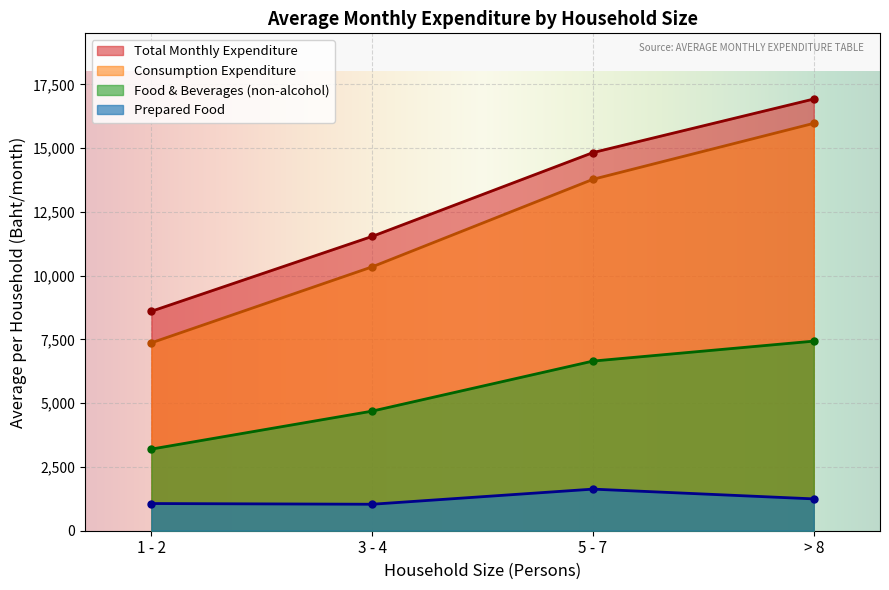

What is the label of the 3rd point from the right?

3 - 4